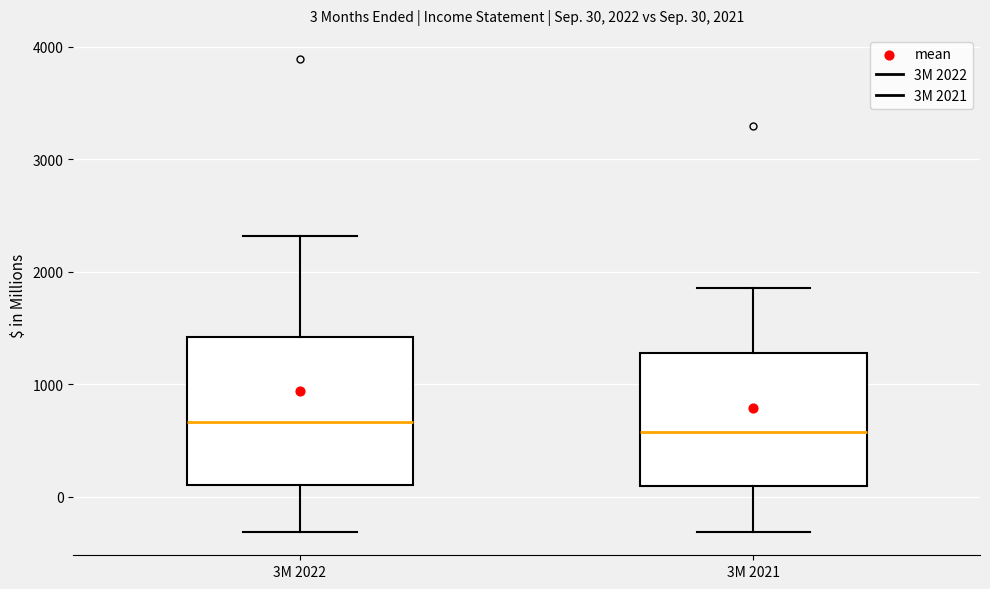

Comparing the boxes themselves (not the whiskers), which one is the tallest?

3M 2022